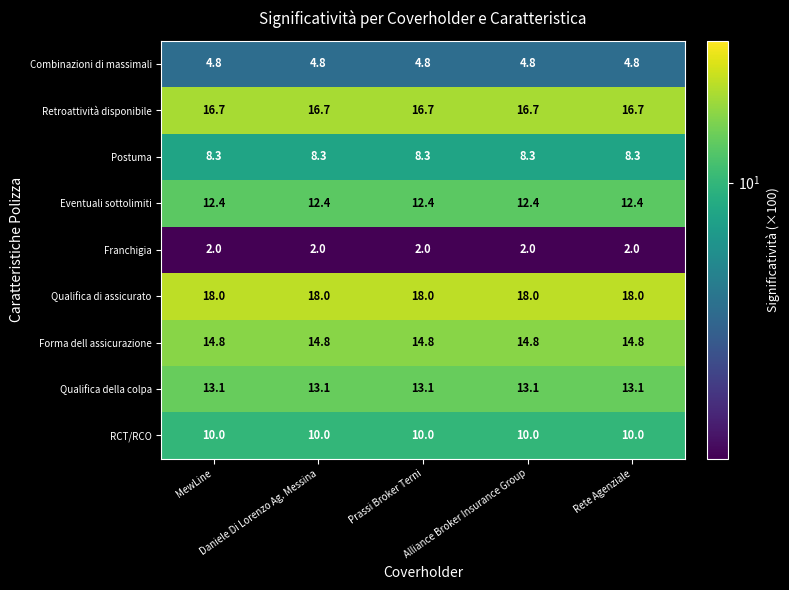

What is the average value of the Franchigia series?

2.0